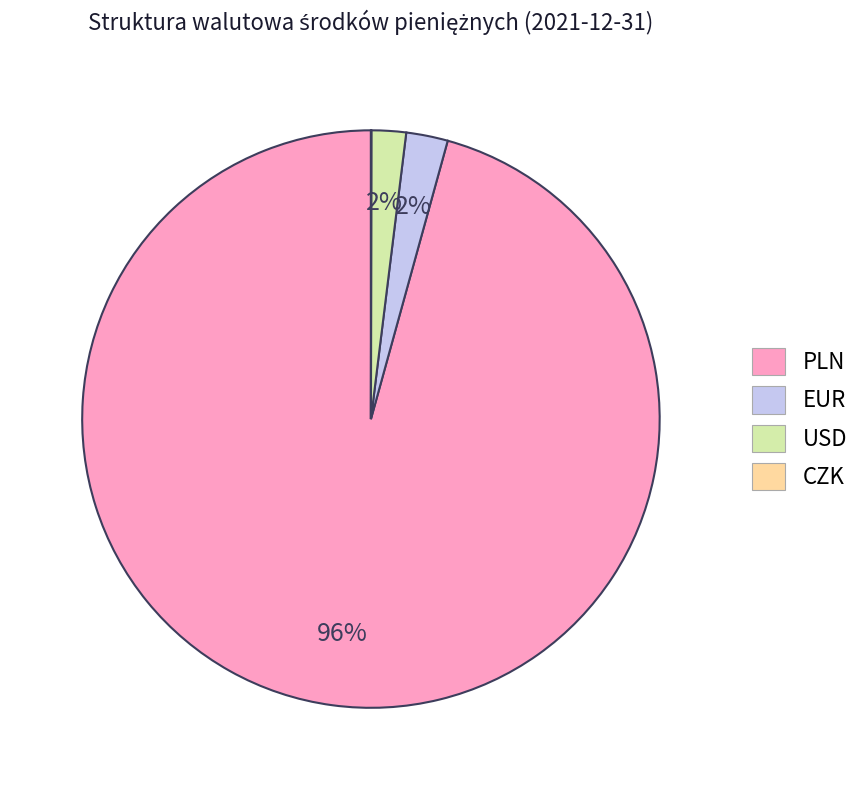

The USD slice represents 9% of the pie. True or false?

False